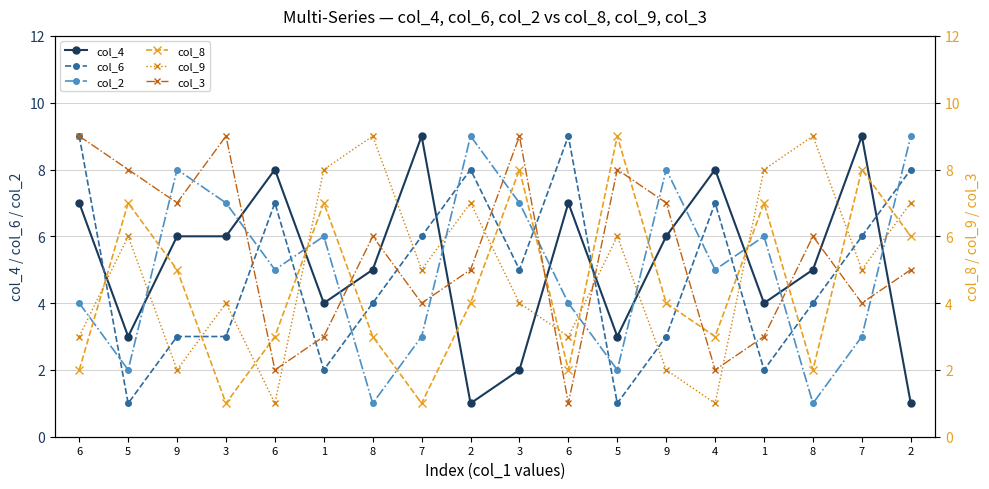

True or false: col_9 and col_2 intersect in this chart.

True